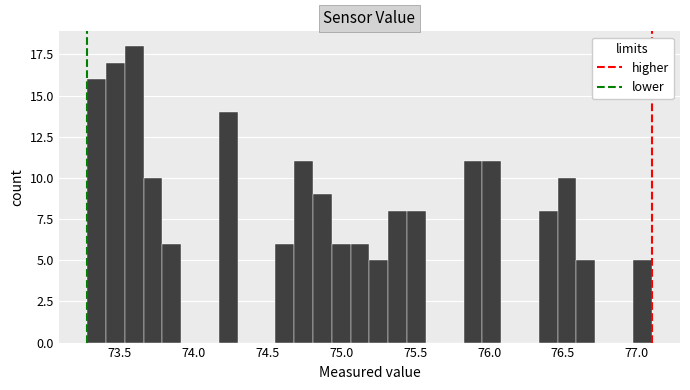

Around what value on the x-axis is the tallest bar? Give the approximate position of its centre, as read against the axis.

73.60